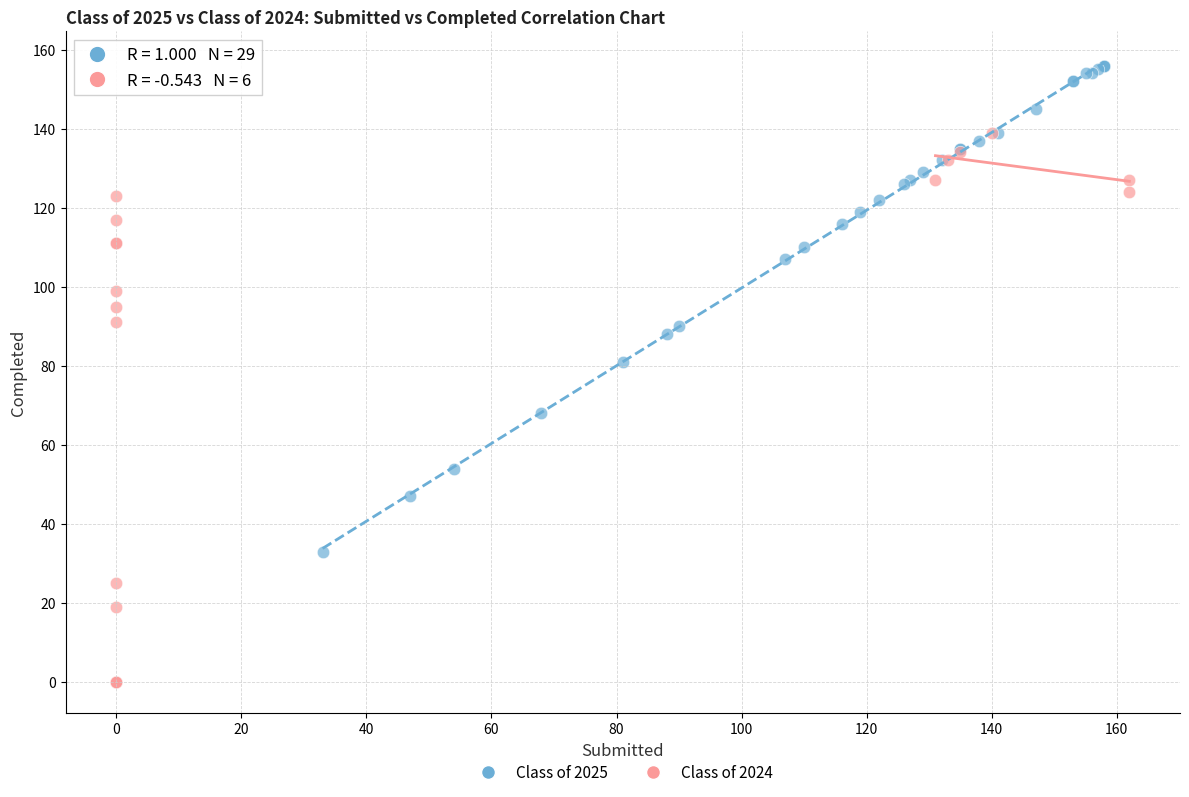

Which series reaches the minimum Y coordinate?

Class of 2024